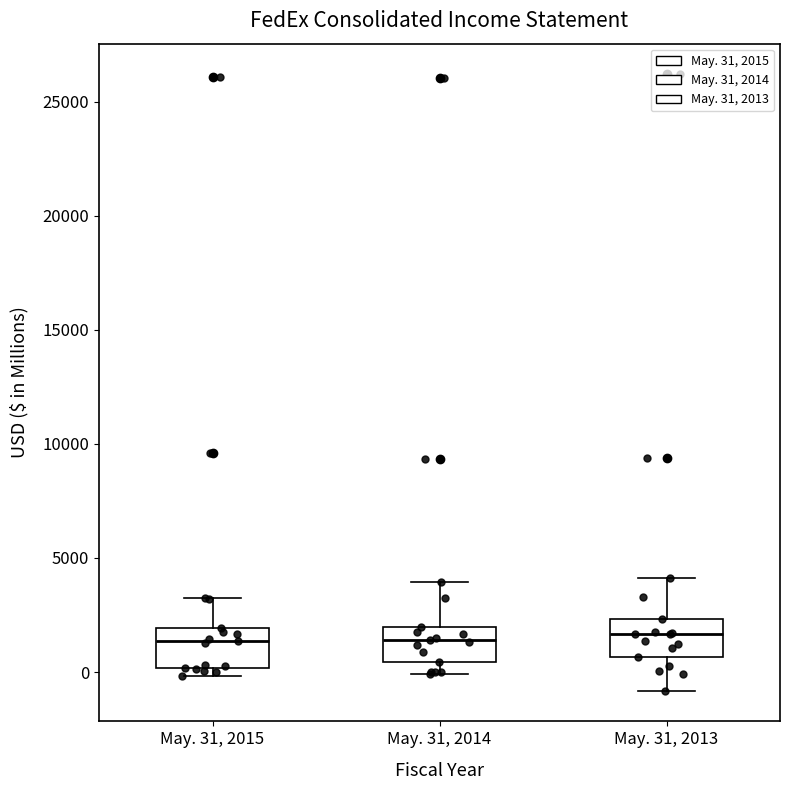

Where does the lower whisker of the box for May. 31, 2014 end on the y-axis? The values are not printed on the chart, so give them approximately, as read against the axis.

0